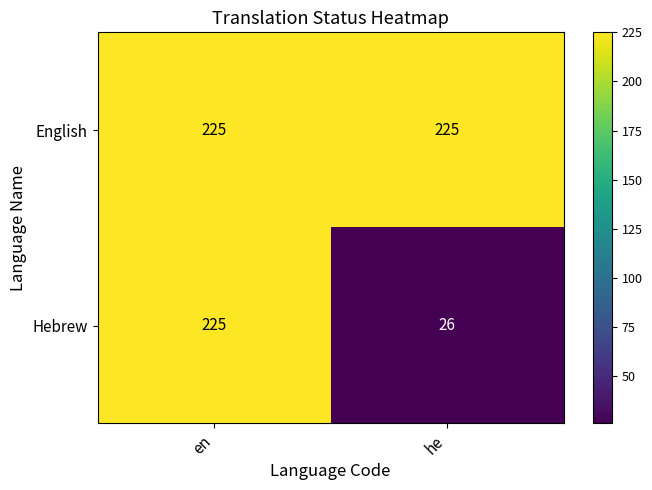

At how many categories does at least one series exceed 155?

2